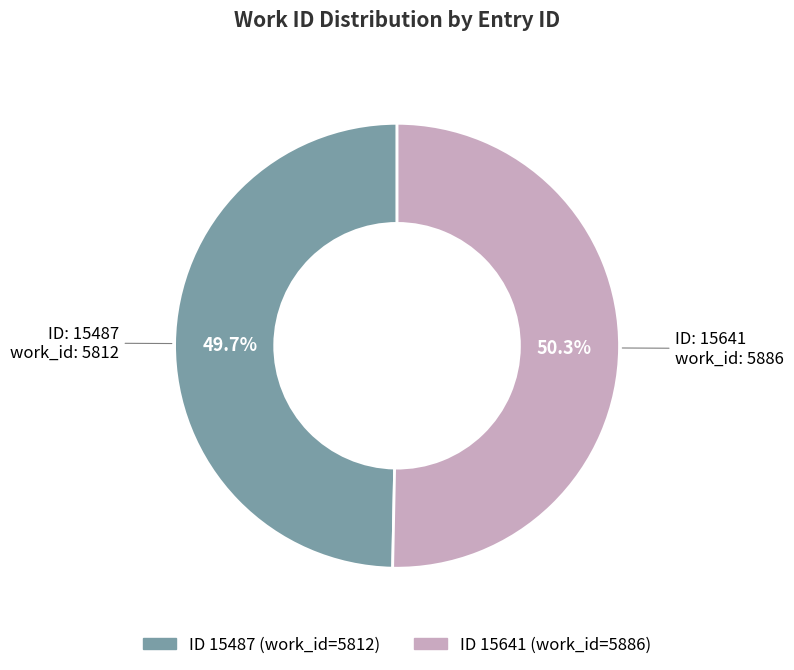

Count the number of slices in the pie.

2